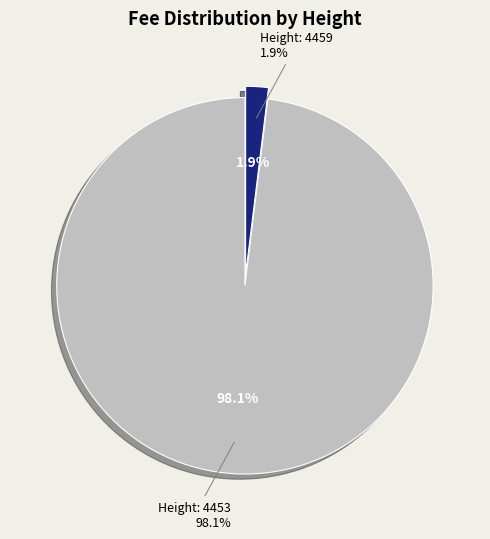

Is it true that 4453 is 91% of the pie?

False